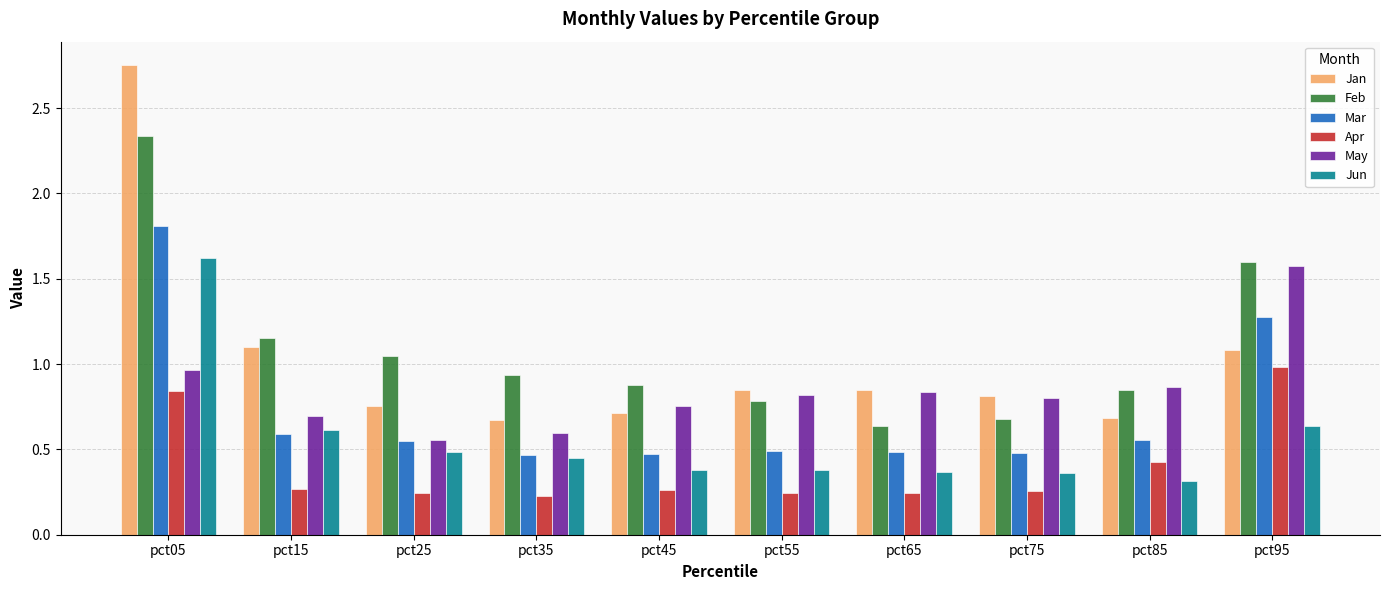

At which category is the sum across all series the highest?

pct05